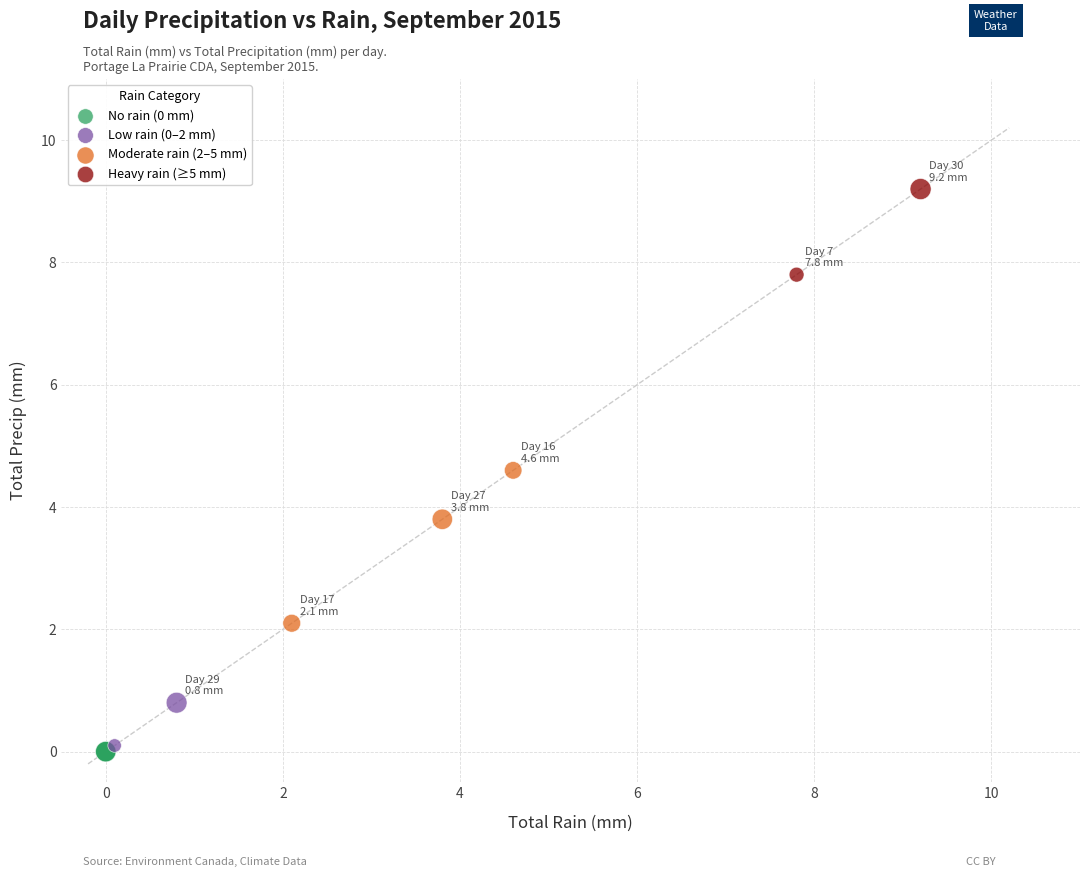

Which series reaches the minimum Y coordinate?

No rain (0 mm)